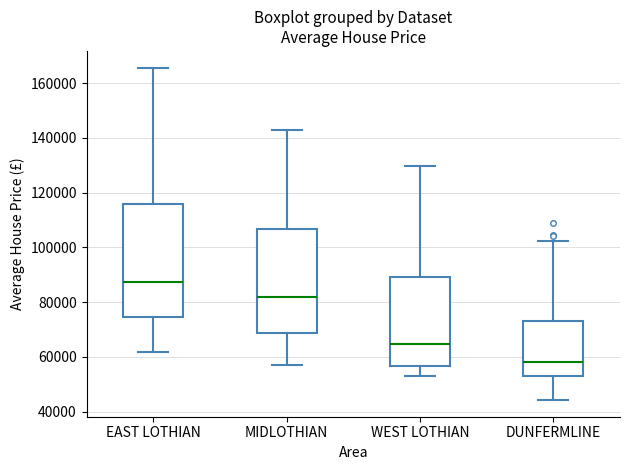

Reading left to right, read every box against the y-axis: the position of its median line, the range the box covers, and the ends of its whiskers. The values are not printed on the chart, so give them approximately, as read against the axis.

EAST LOTHIAN: median 88000, box 74000 to 116000, whiskers 62000 to 166000
MIDLOTHIAN: median 82000, box 68000 to 106000, whiskers 56000 to 142000
WEST LOTHIAN: median 64000, box 56000 to 90000, whiskers 54000 to 130000
DUNFERMLINE: median 58000, box 54000 to 74000, whiskers 44000 to 102000